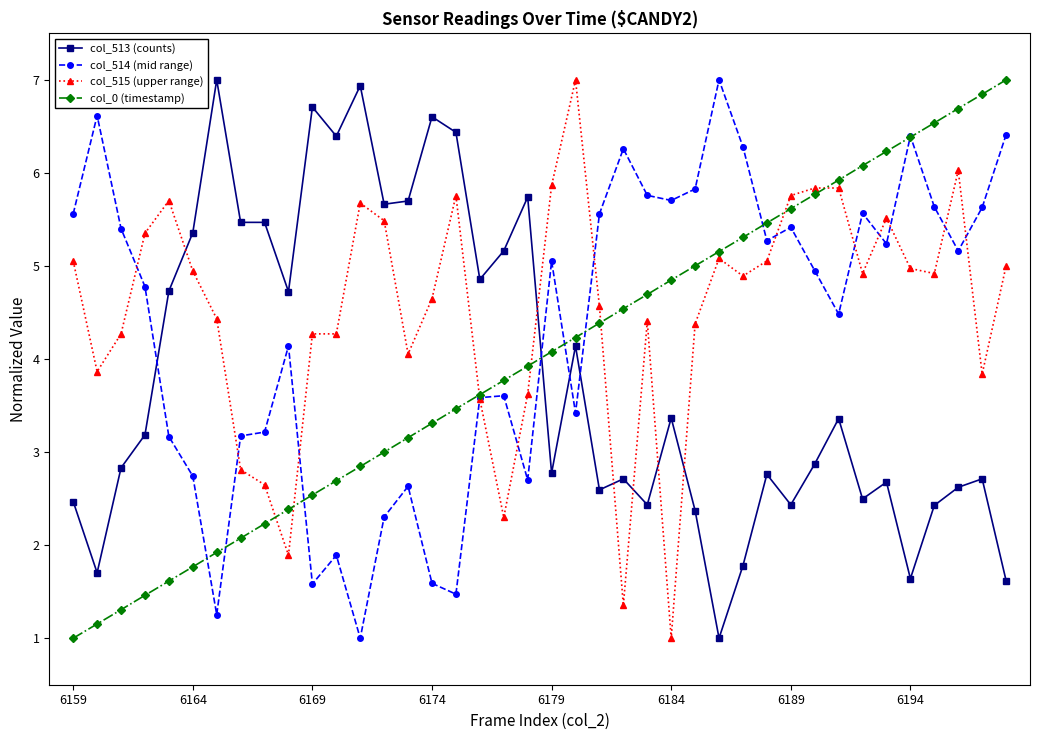

What is the maximum value for col_0 (timestamp)?

7.0